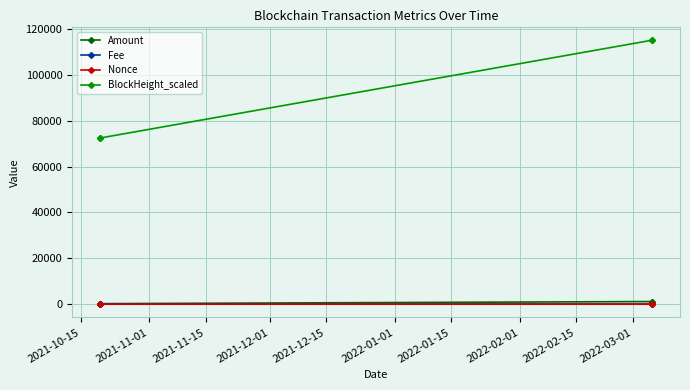

At how many categories does at least one series exceed 46362?

4